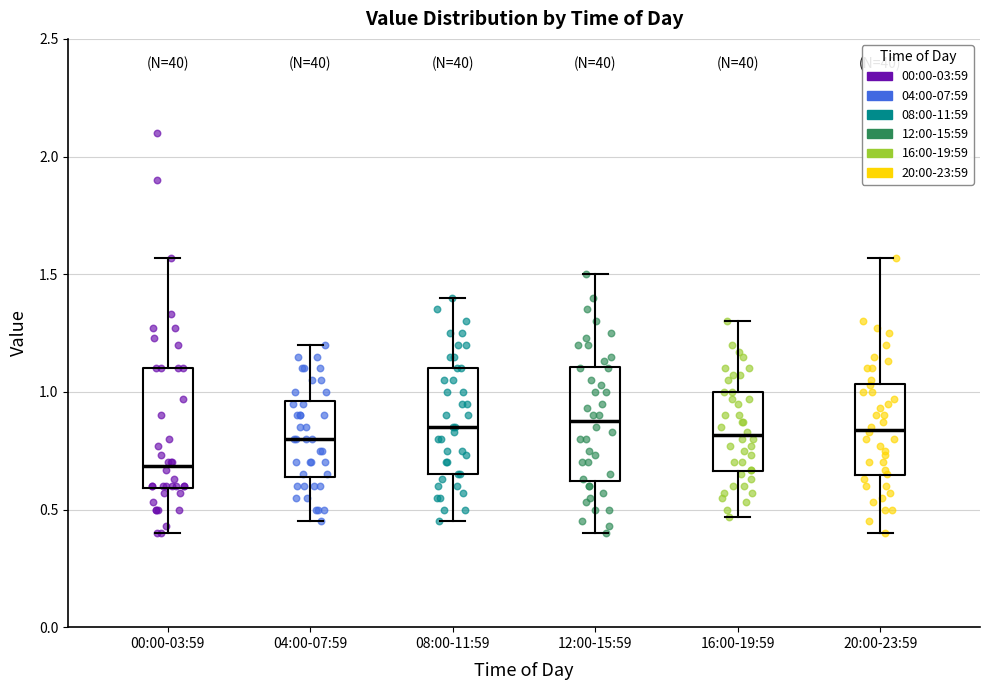

Where is the upper edge of the box for 16:00-19:59 on the y-axis? The values are not printed on the chart, so give them approximately, as read against the axis.

1.00